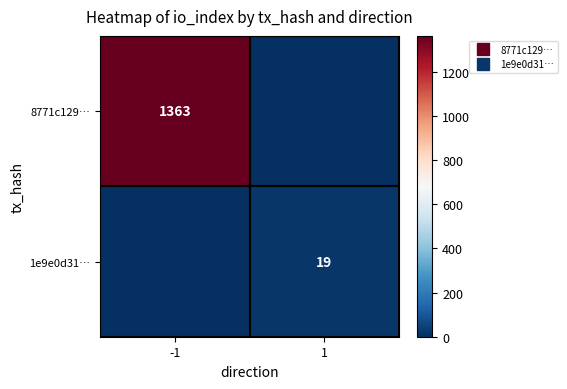

How many 1e9e0d31… values are between 0 and 19?

2